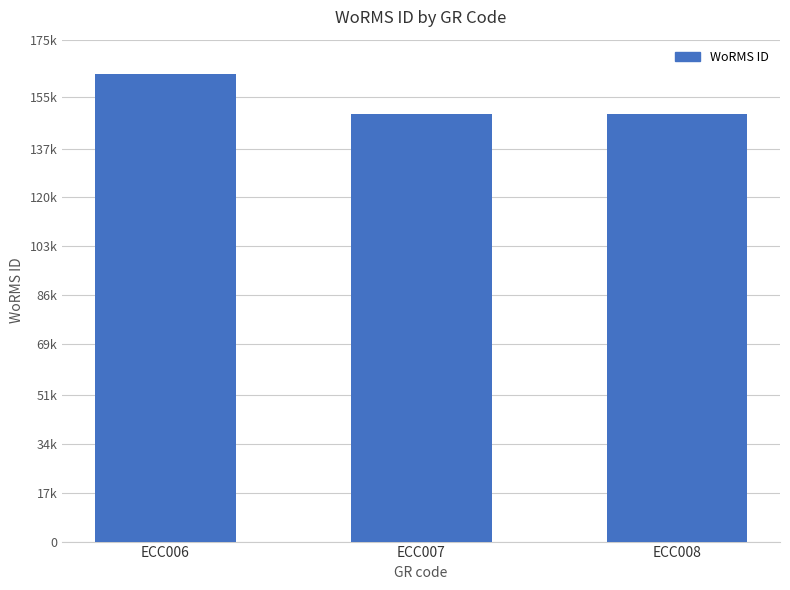

What is the sum of the values at ECC006 and ECC008?

311998